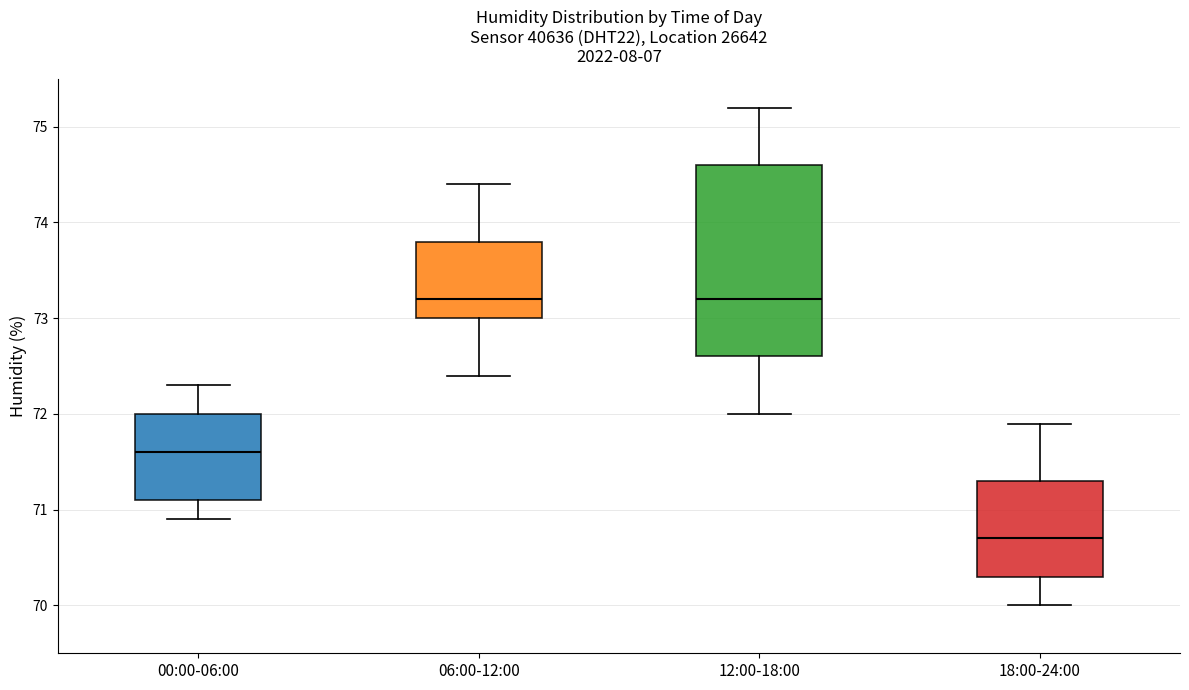

Which box has the lowest median line?

18:00-24:00